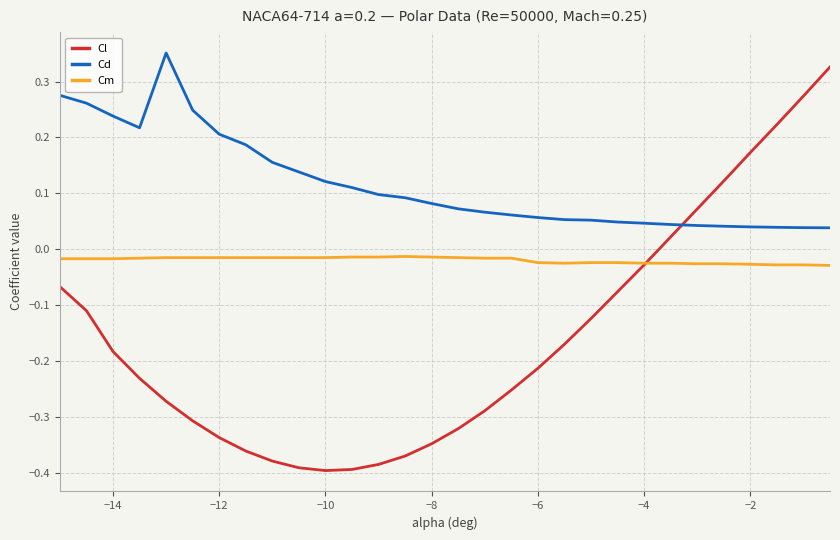

Which series has the largest total across all categories?

Cd